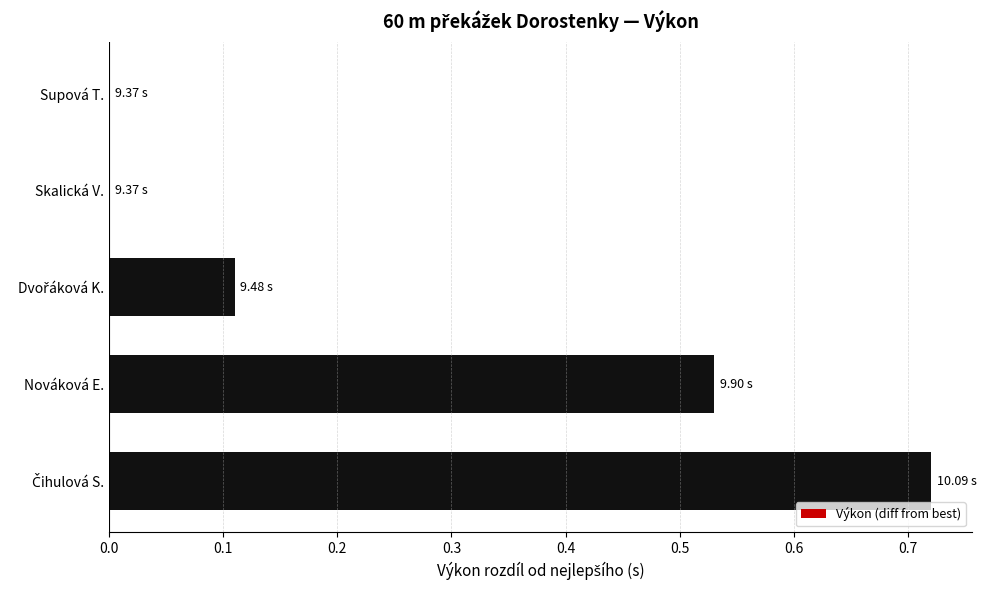

What is the sum of all values?

1.4